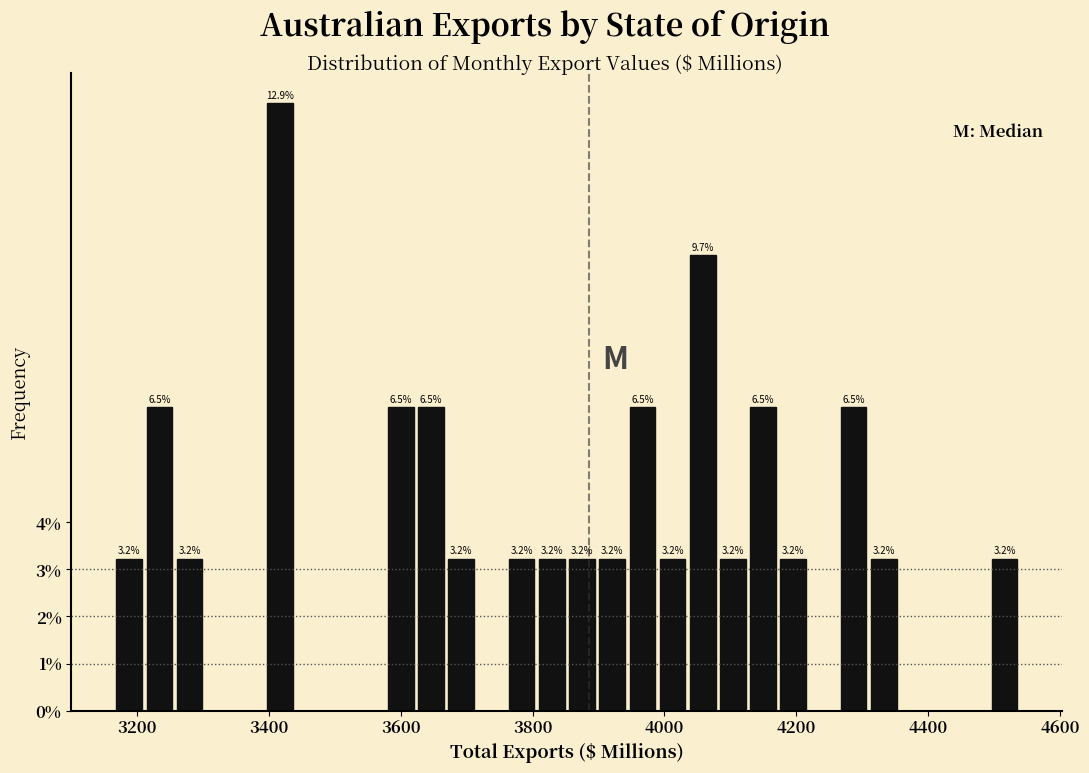

Read against the x-axis, roughly where is the centre of the tallest bar?

3420